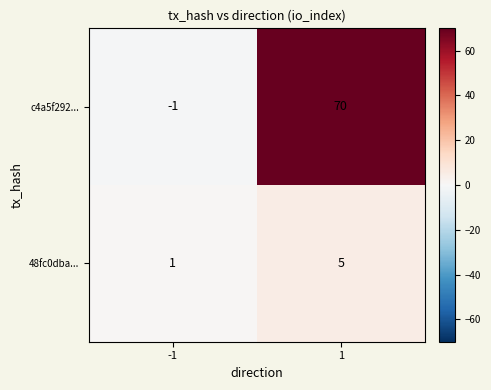

The 48fc0dba... series shows 5 at 1. True or false?

True